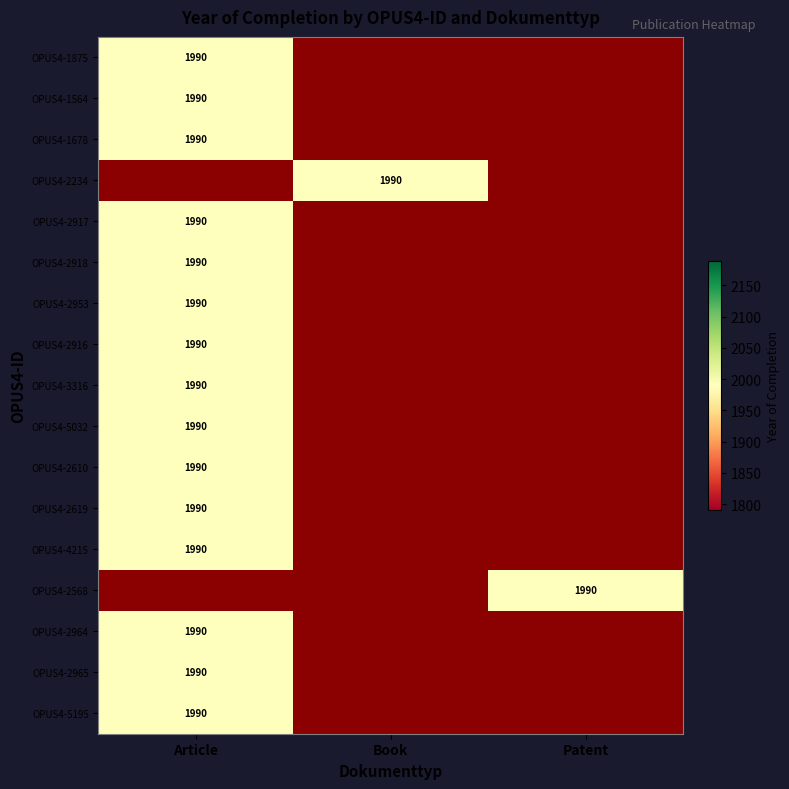

The OPUS4-2916 series shows 0 at Book. True or false?

True